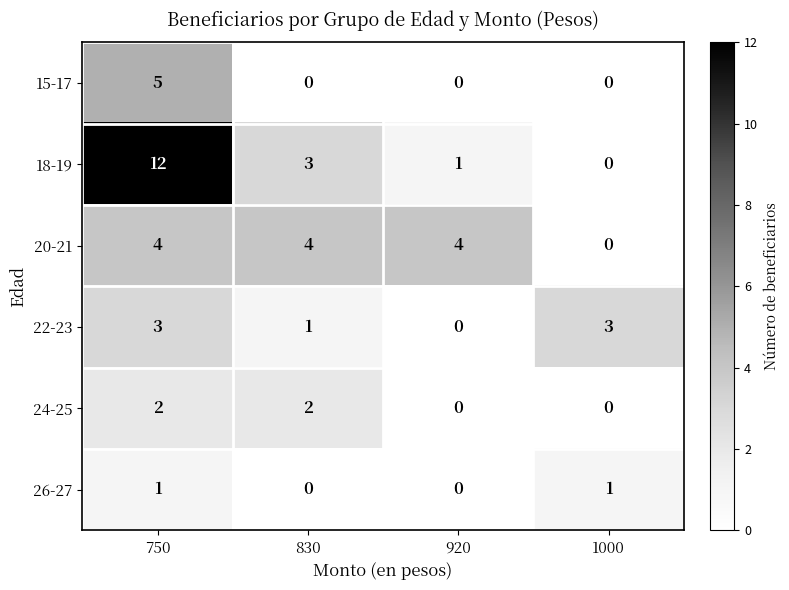

What is the total value across all series at 830?

10